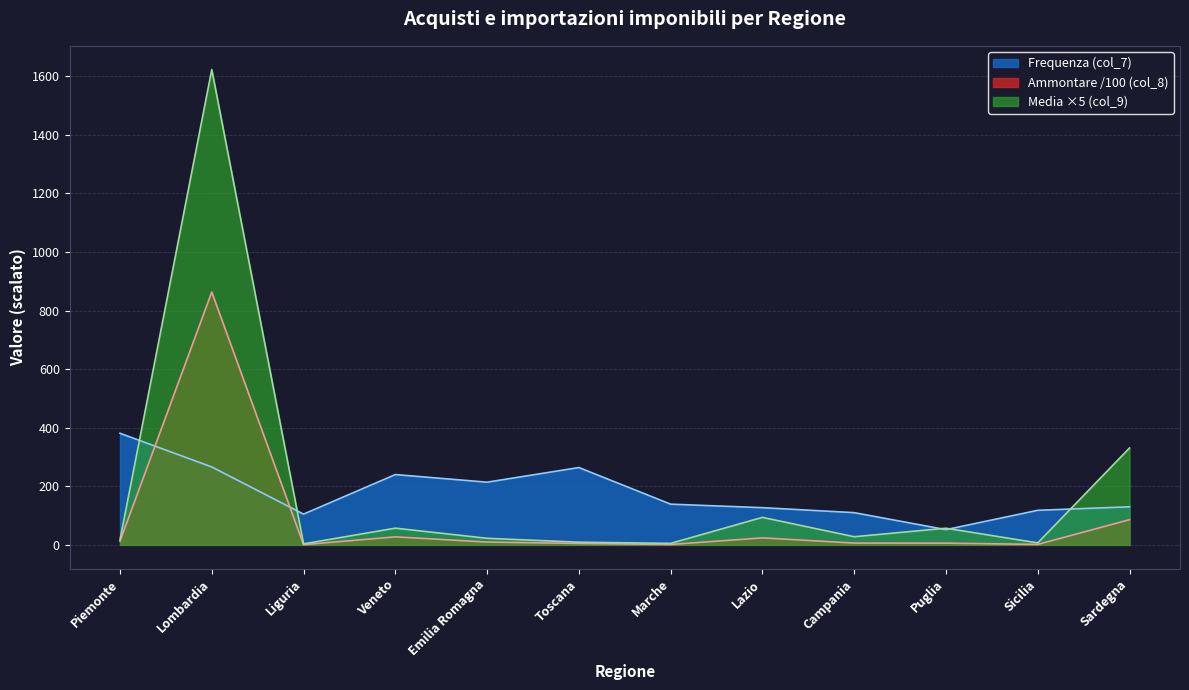

What is the label of the 1st point from the right?

Sardegna